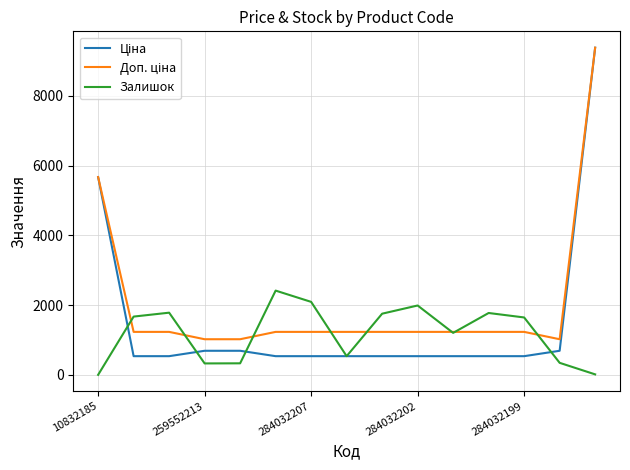

What is the lowest value of the Залишок series?

4.0